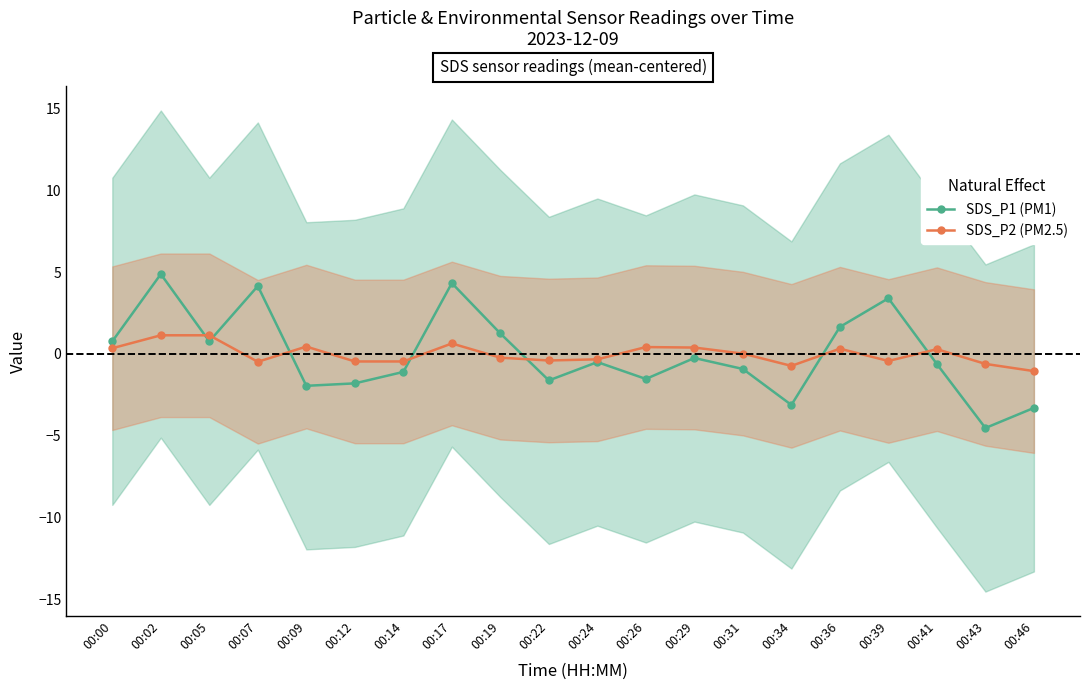

How many data points in SDS_P1 (PM1) are above 0?

8